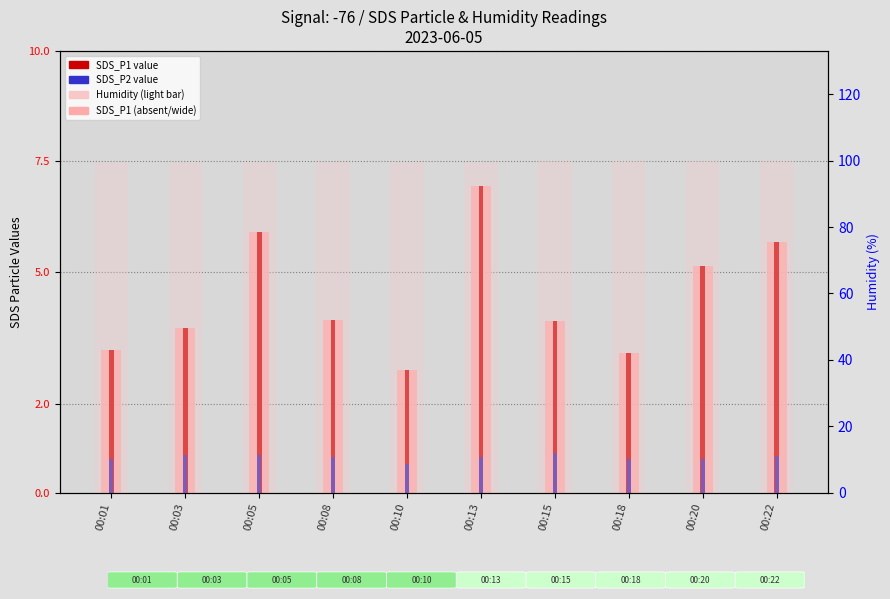

Reading right to left, extract all data points from this chart.

SDS_P1: 00:22=5.7	00:20=5.1	00:18=3.2	00:15=3.9	00:13=7.0	00:10=2.8	00:08=3.9	00:05=5.9	00:03=3.7	00:01=3.2
SDS_P1 (count): 00:22=5.7	00:20=5.1	00:18=3.2	00:15=3.9	00:13=7.0	00:10=2.8	00:08=3.9	00:05=5.9	00:03=3.7	00:01=3.2
SDS_P2: 00:22=0.8	00:20=0.8	00:18=0.8	00:15=0.9	00:13=0.8	00:10=0.7	00:08=0.8	00:05=0.8	00:03=0.8	00:01=0.8
Humidity: 00:22=99.9	00:20=99.9	00:18=99.9	00:15=99.8	00:13=99.7	00:10=99.7	00:08=99.7	00:05=99.6	00:03=99.6	00:01=99.7